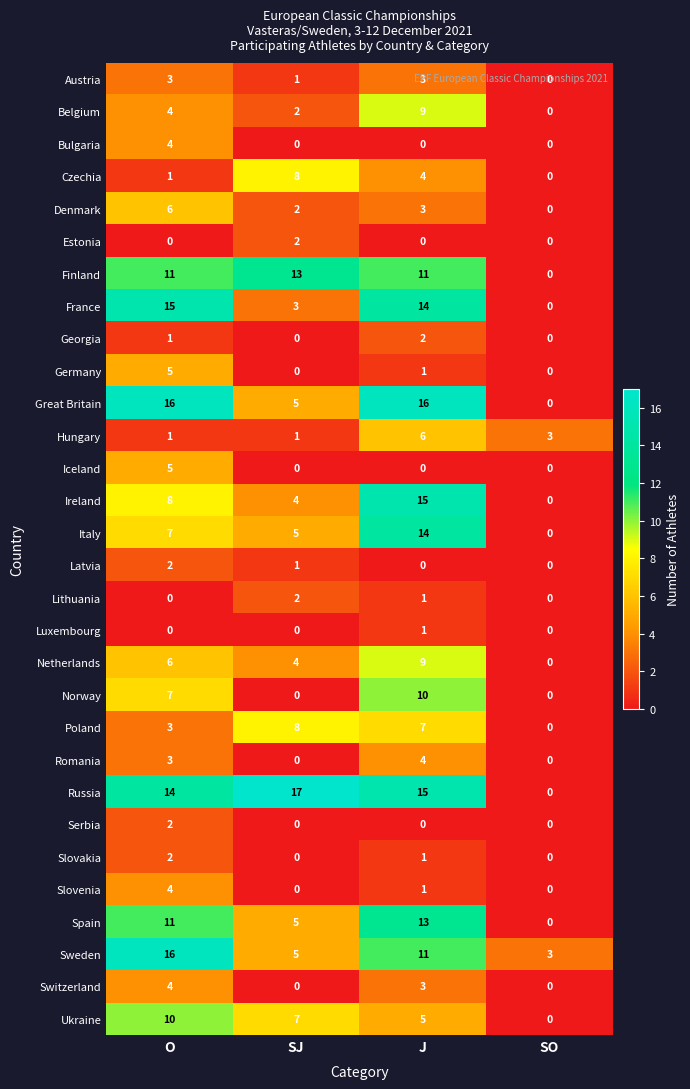

What is the maximum value shown in the chart?

17